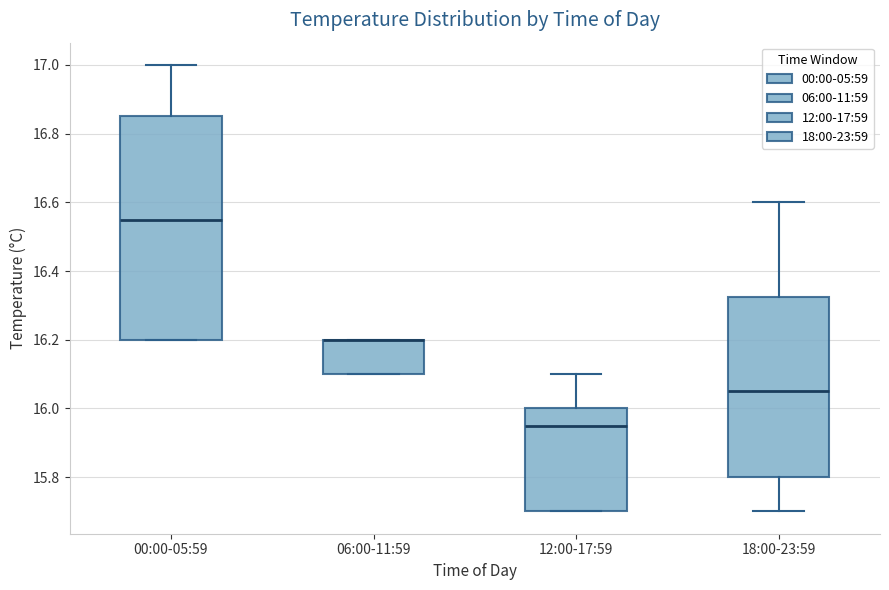

Reading left to right, read every box against the y-axis: the position of its median line, the range the box covers, and the ends of its whiskers. The values are not printed on the chart, so give them approximately, as read against the axis.

00:00-05:59: median 16.56, box 16.20 to 16.86, whiskers 16.20 to 17.00
06:00-11:59: median 16.20 (drawn on the box's upper edge), box 16.10 to 16.20, whiskers 16.10 to 16.20
12:00-17:59: median 15.96, box 15.70 to 16.00, whiskers 15.70 to 16.10
18:00-23:59: median 16.06, box 15.80 to 16.32, whiskers 15.70 to 16.60